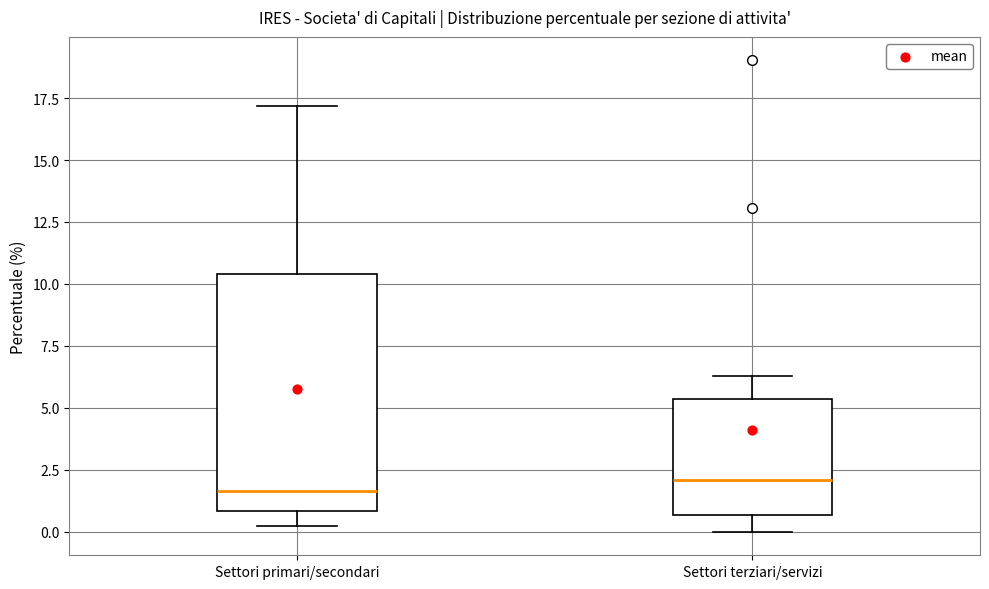

Which box is the tallest, from its lower edge to its upper edge?

Settori primari/secondari